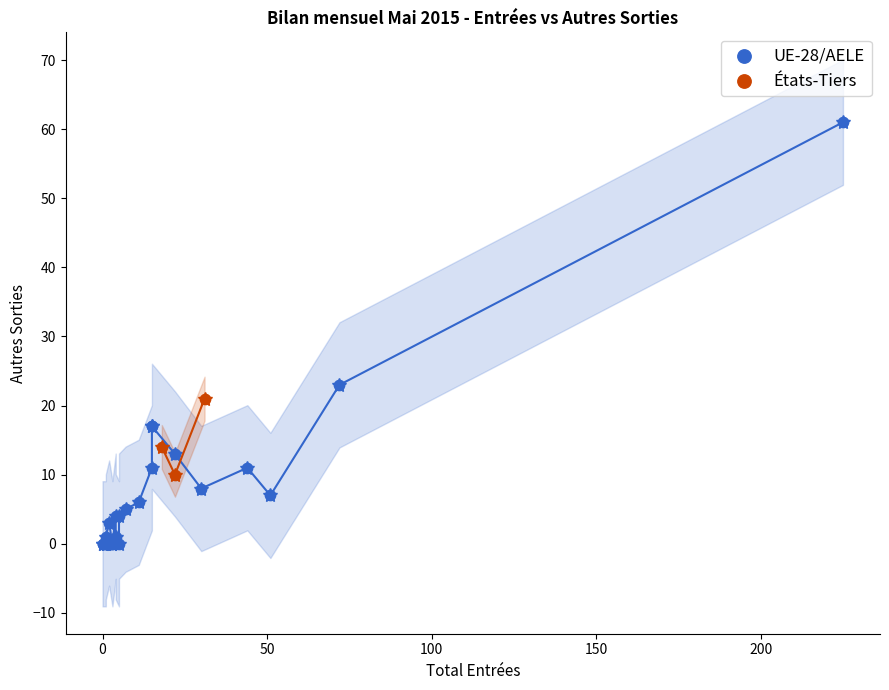

Which series reaches the maximum Y coordinate?

UE-28/AELE